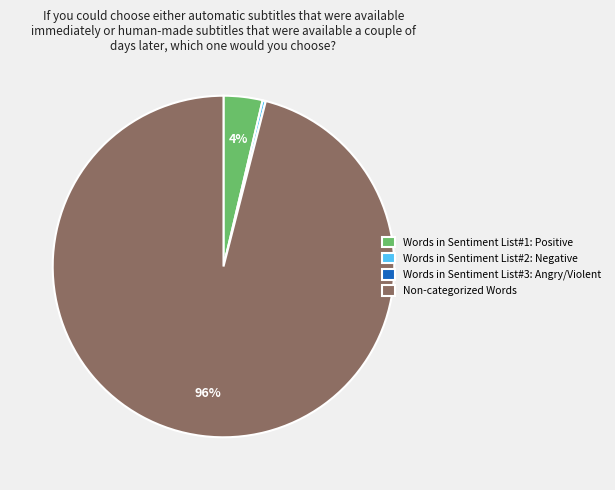

The Non-categorized Words slice represents 96% of the pie. True or false?

True